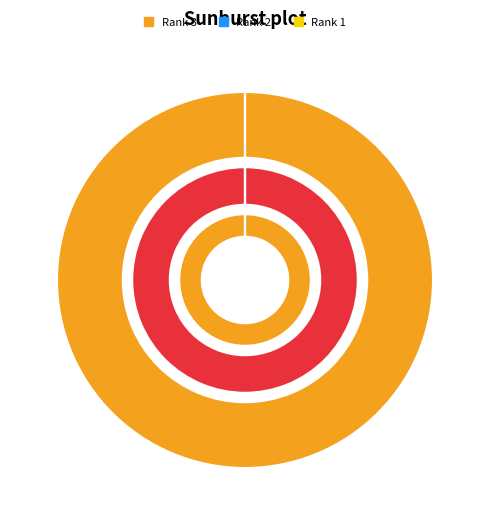

To the nearest percent, what is the average slice percentage?

33%